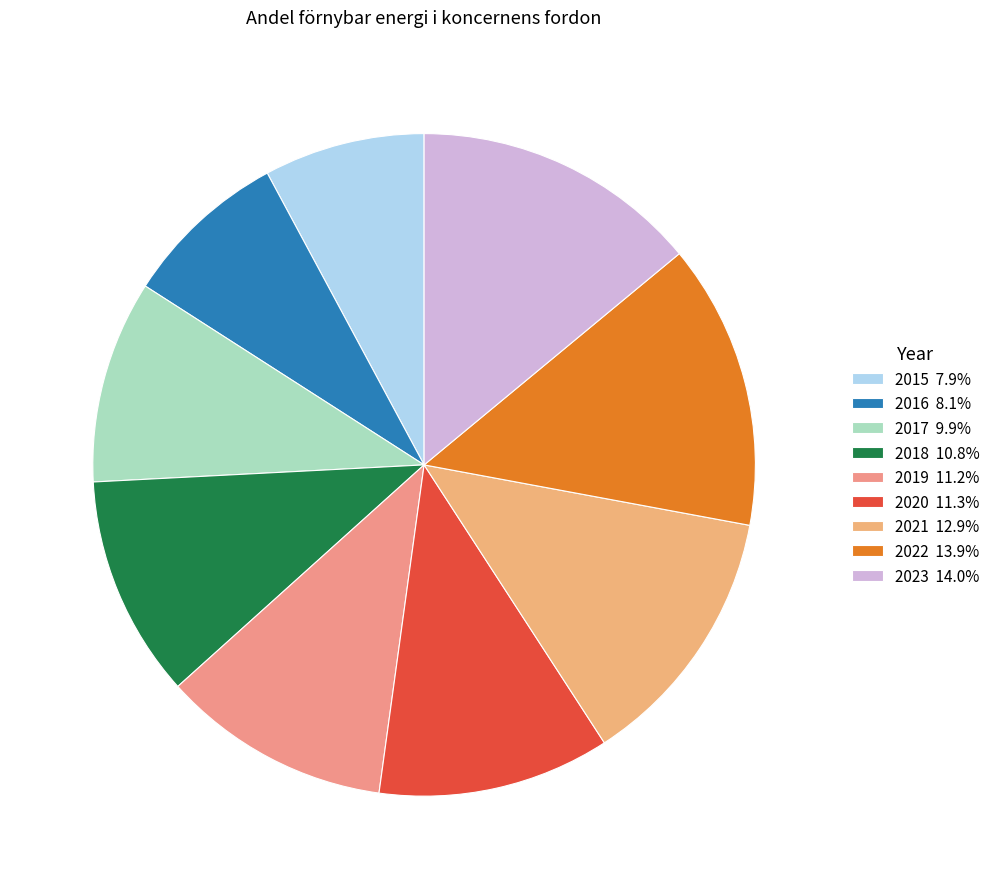

The 2020 slice represents 1% of the pie. True or false?

False